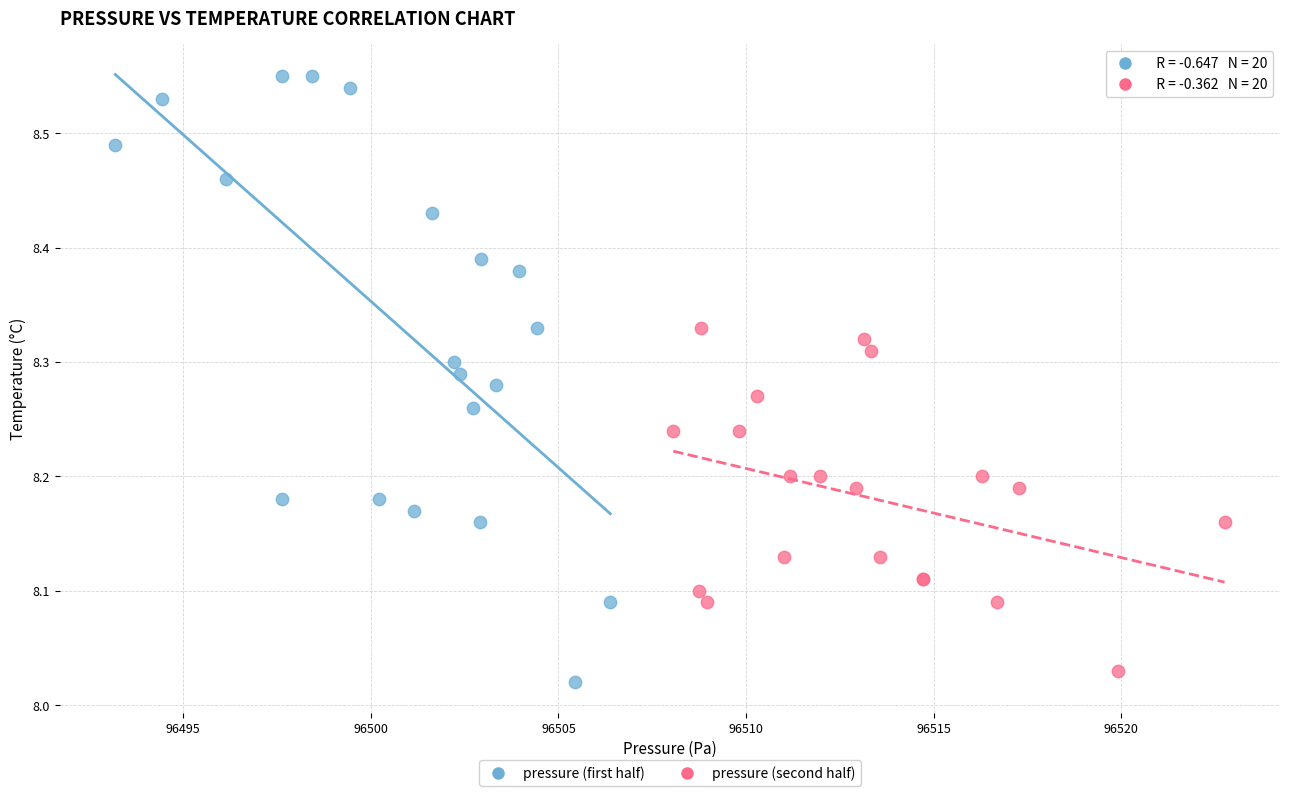

Which series reaches the maximum Y coordinate?

pressure (first half)